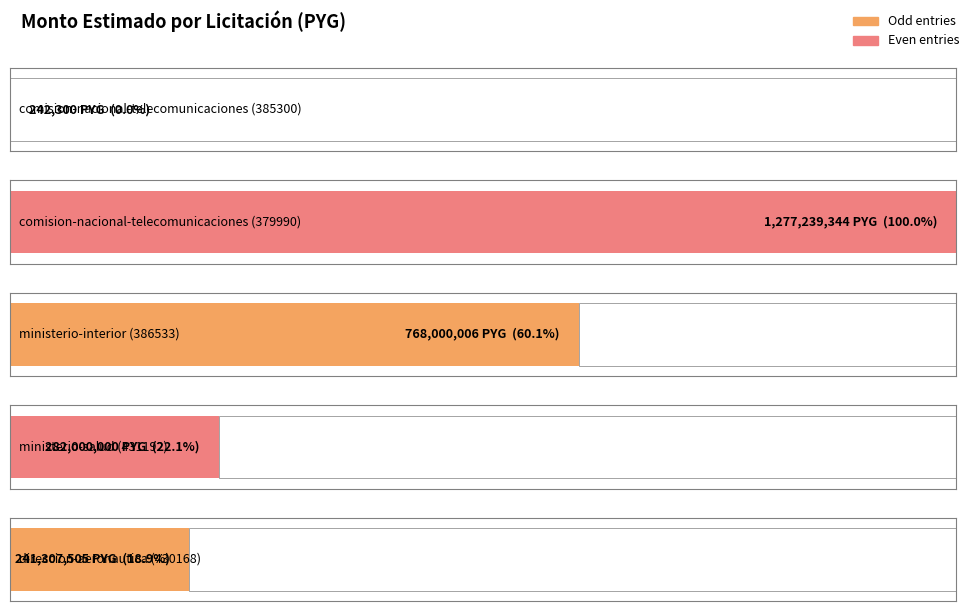

At which category does the chart reach its peak across all series?

comision-nacional-telecomunicaciones (379990)